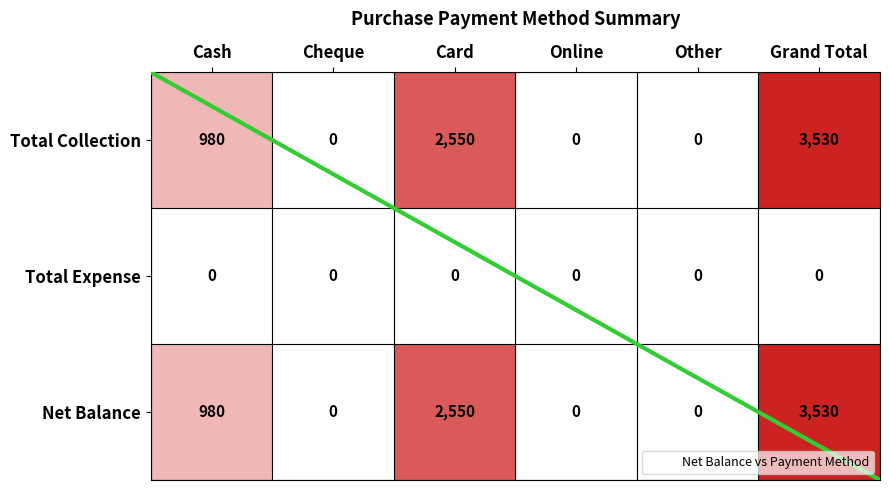

Reading left to right, list all the values displayed in this chart.

Total Collection: Cash=980	Cheque=0	Card=2550	Online=0	Other=0	Grand Total=3530
Total Expense: Cash=0	Cheque=0	Card=0	Online=0	Other=0	Grand Total=0
Net Balance: Cash=980	Cheque=0	Card=2550	Online=0	Other=0	Grand Total=3530